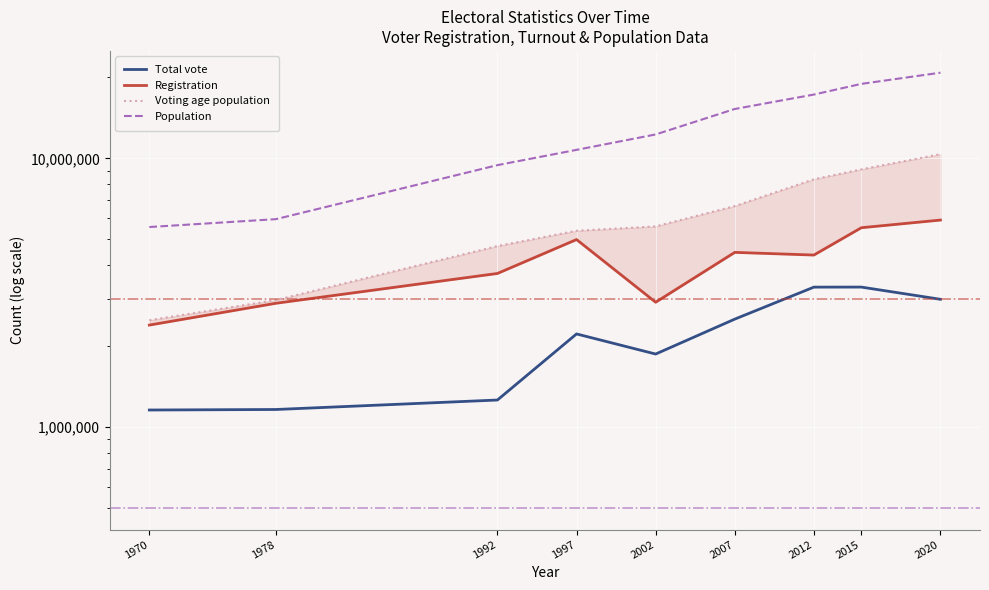

Which series has the largest range (max minus min)?

Population